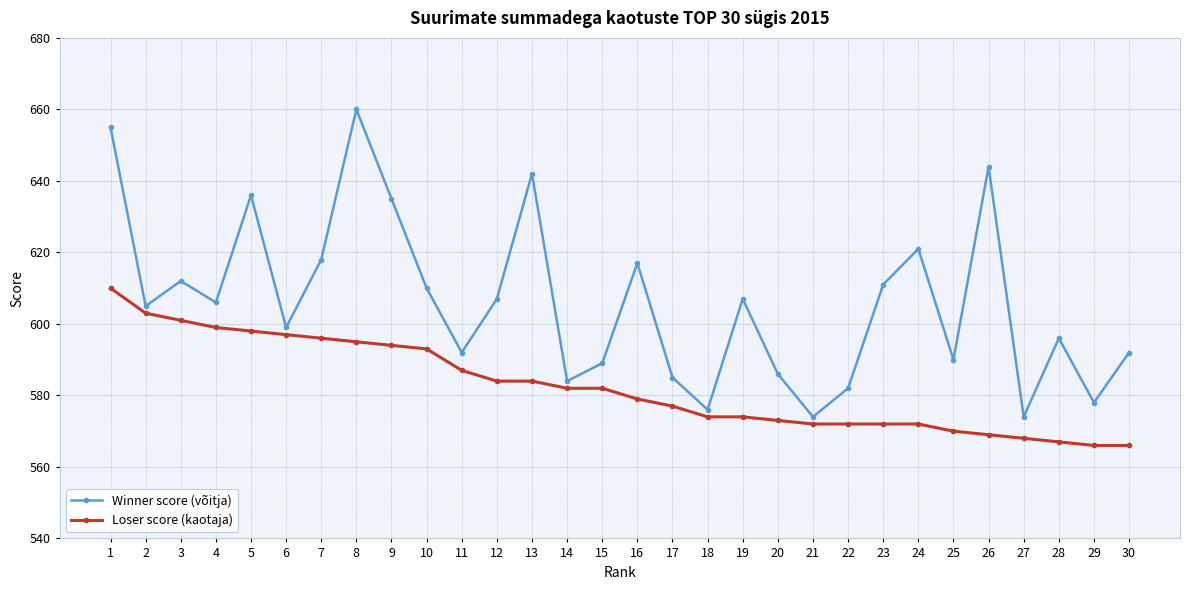

True or false: Winner score (võitja) and Loser score (kaotaja) cross at least once.

False